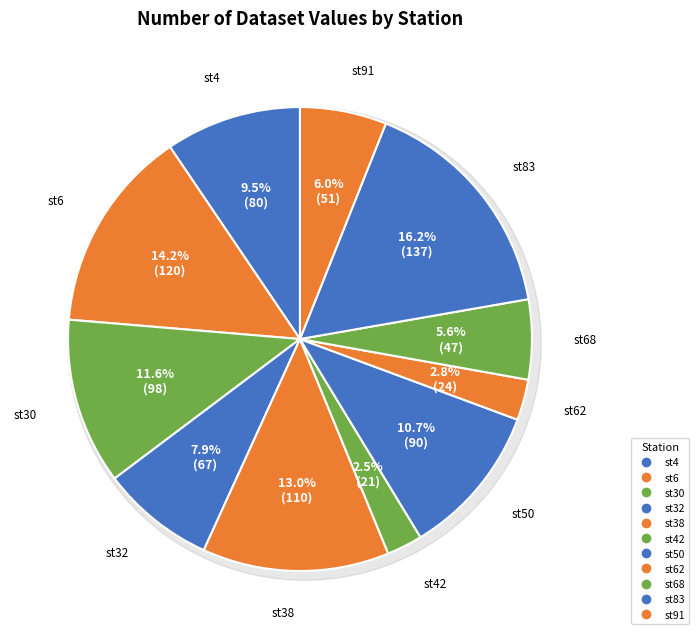

What is the smallest slice in the pie chart?

st42